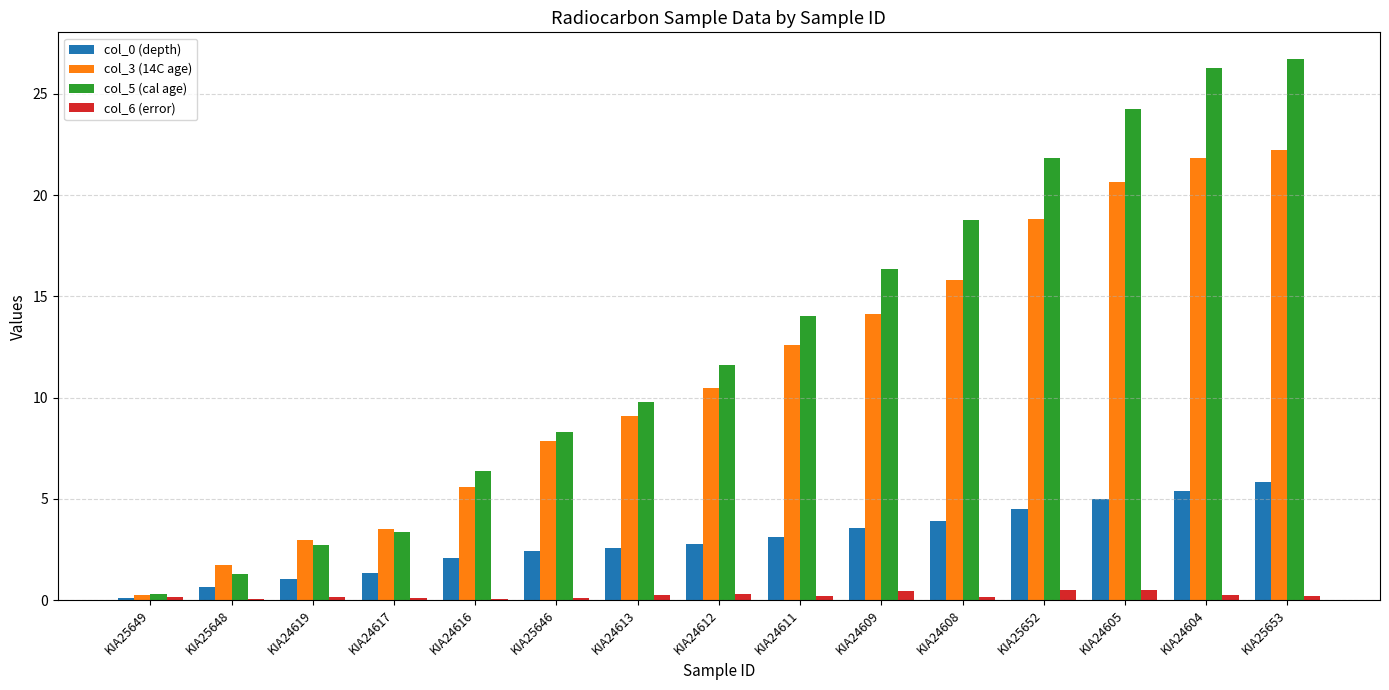

What is the maximum value shown in the chart?

26.7